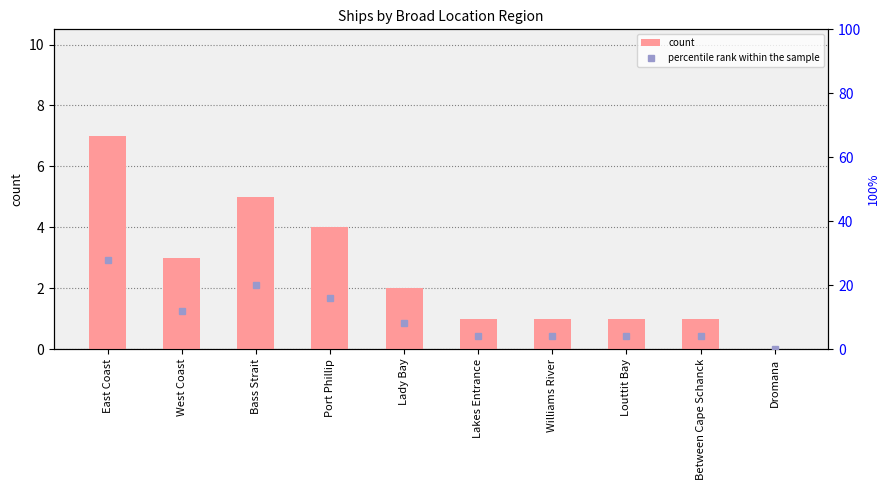

At which category is the sum across all series the highest?

East Coast